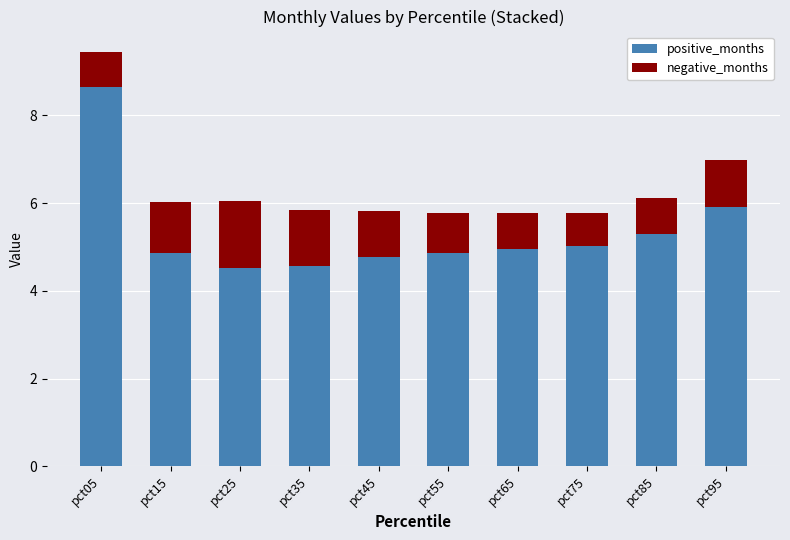

How many series are shown in this chart?

2